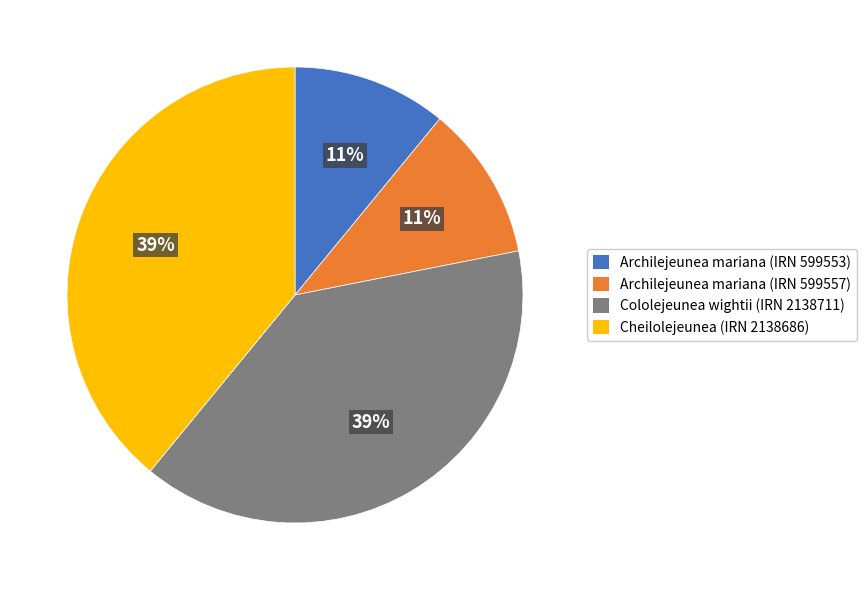

The Cheilolejeunea (IRN 2138686) slice represents 51% of the pie. True or false?

False